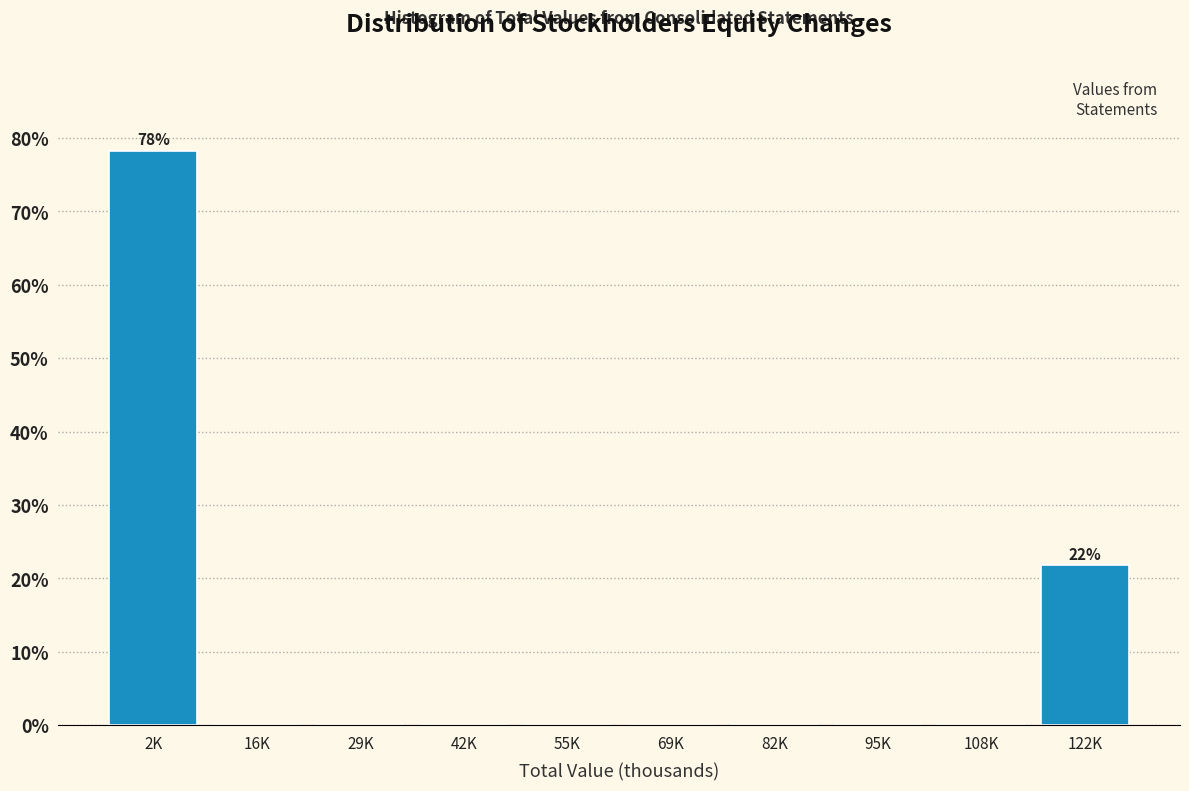

Reading left to right, extract all data points from this chart.

2K=78.3	16K=0.0	29K=0.0	42K=0.0	55K=0.0	69K=0.0	82K=0.0	95K=0.0	108K=0.0	122K=21.7